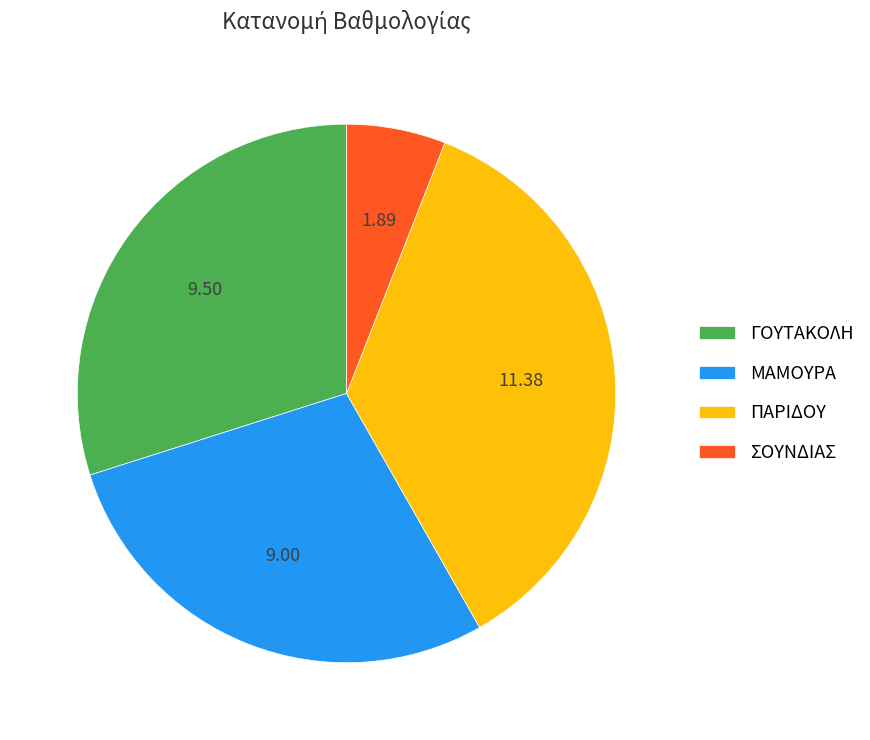

Is the sum of ΣΟΥΝΔΙΑΣ and ΓΟΥΤΑΚΟΛΗ greater than half?

No